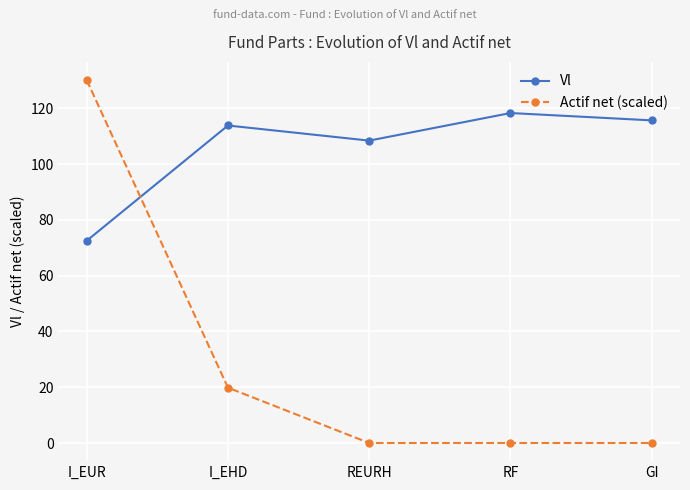

What is the label of the 1st point from the left?

I_EUR